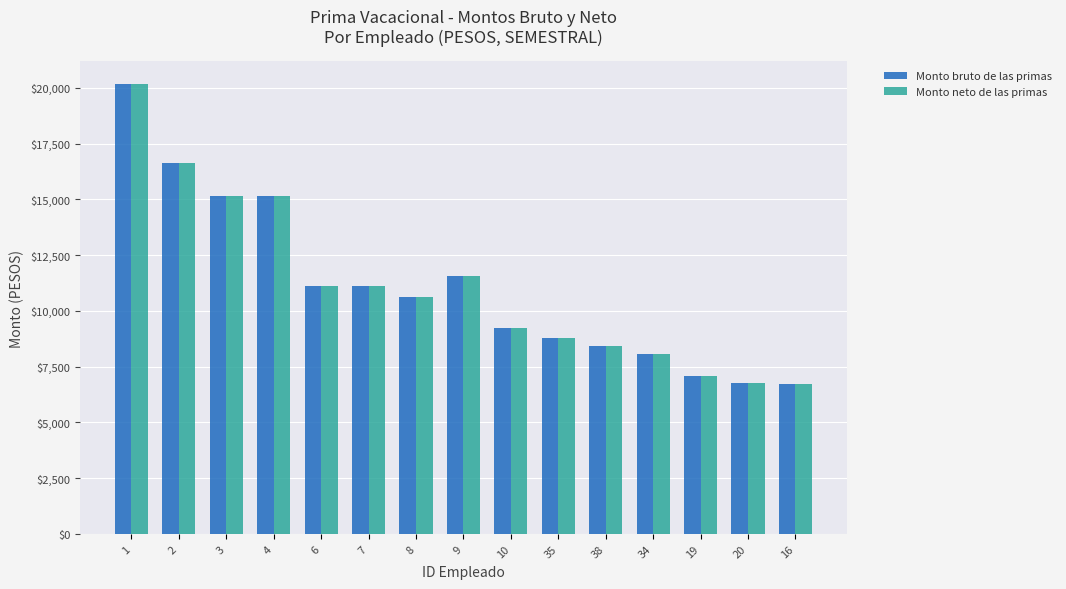

The Monto neto de las primas series shows 9243.8 at 10. True or false?

True